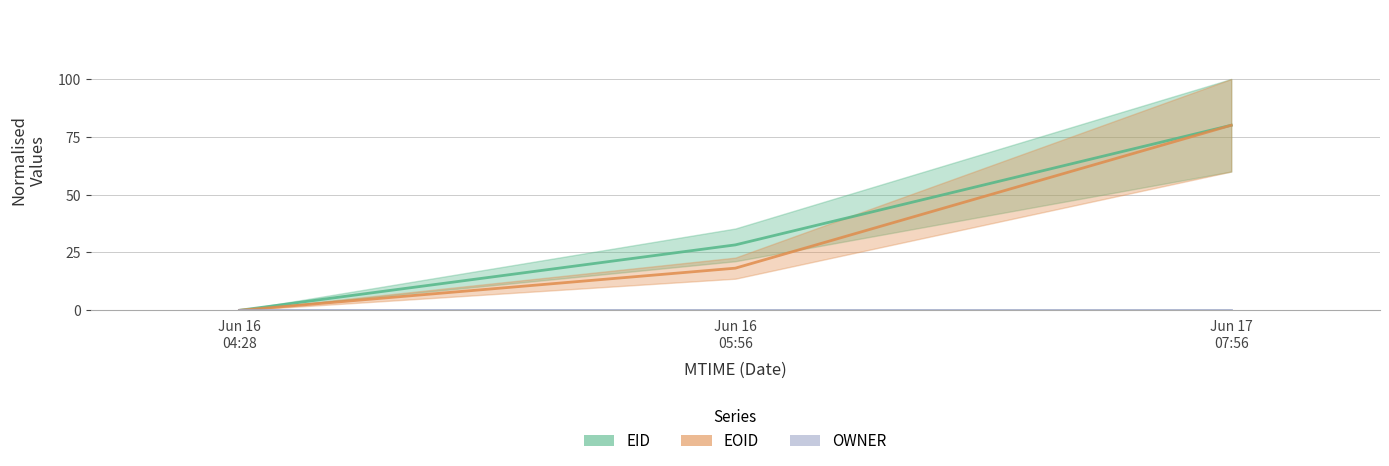

At which label does EOID reach its peak?

Jun 17 07:56